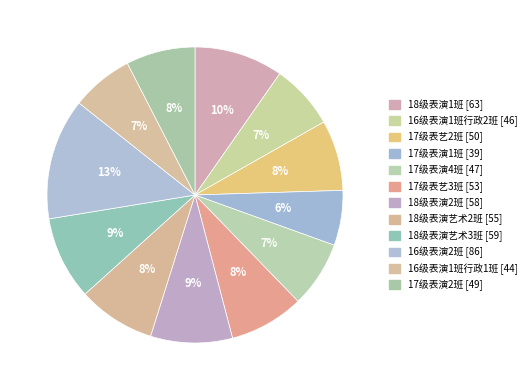

How many segments does this pie chart have?

12